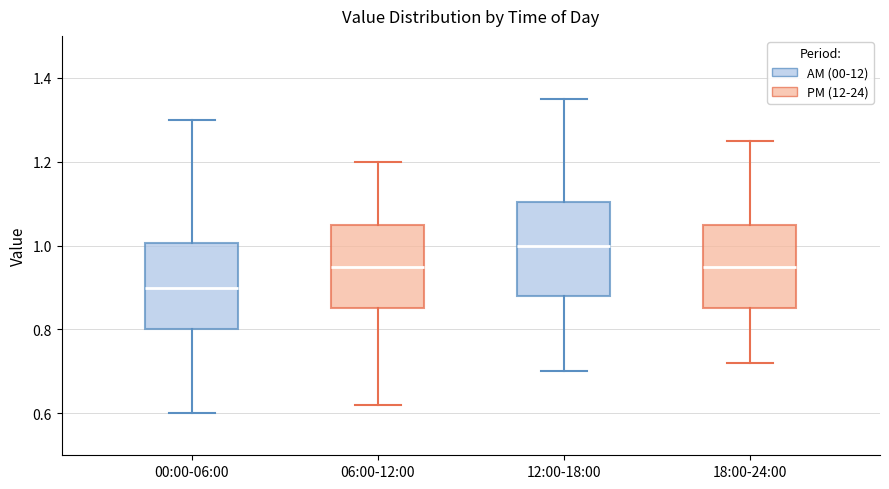

Reading left to right, transcribe this box plot: for each box, give where its median line is, the range the box spans, and where its two whiskers end, as read against the y-axis. The values are not printed on the chart, so give them approximately, as read against the axis.

00:00-06:00: median 0.90, box 0.80 to 1.00, whiskers 0.60 to 1.30
06:00-12:00: median 0.96, box 0.86 to 1.06, whiskers 0.62 to 1.20
12:00-18:00: median 1.00, box 0.88 to 1.10, whiskers 0.70 to 1.36
18:00-24:00: median 0.96, box 0.86 to 1.06, whiskers 0.72 to 1.26